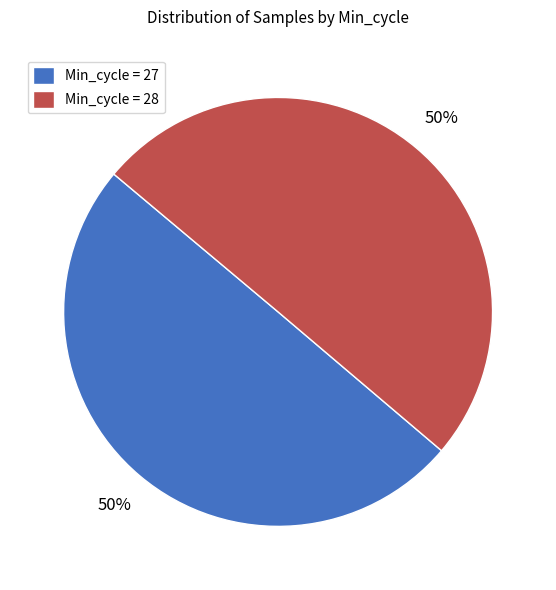

What is the ratio of the value at Min_cycle = 28 to the value at Min_cycle = 27?

1.0